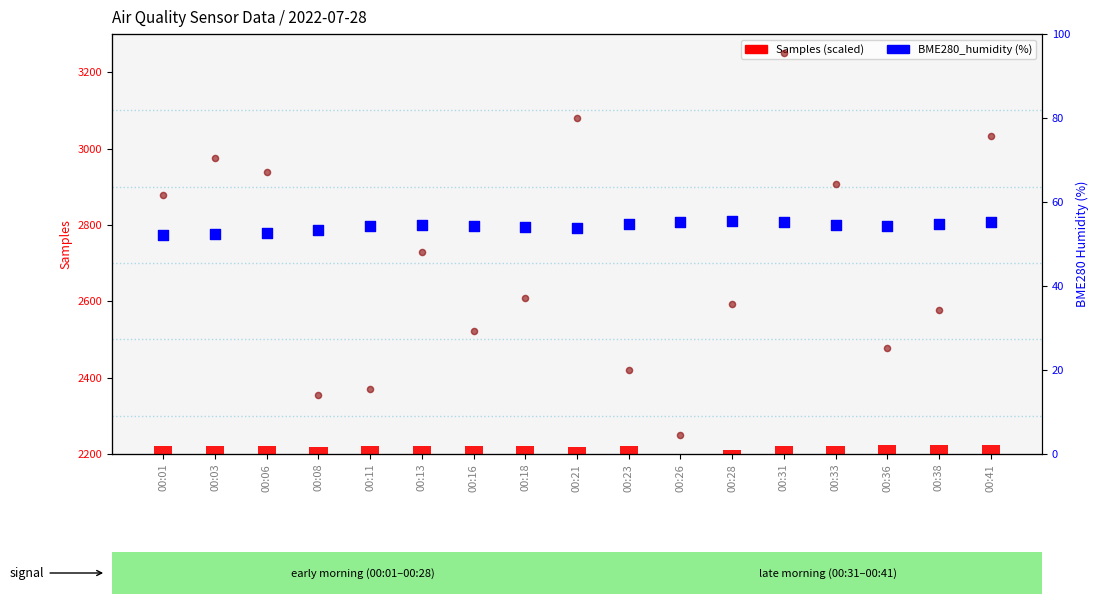

Which series reaches the minimum Y coordinate?

SDS_P1